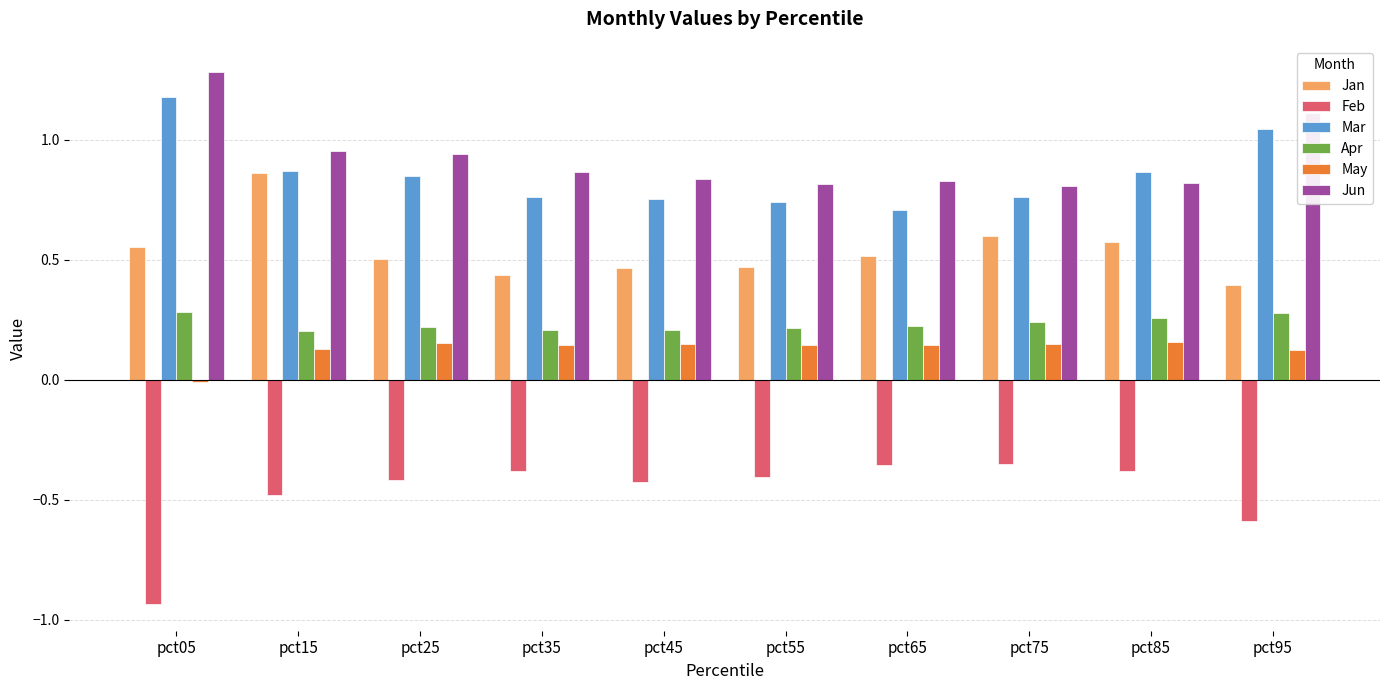

The Jan series shows 0.7 at pct25. True or false?

False